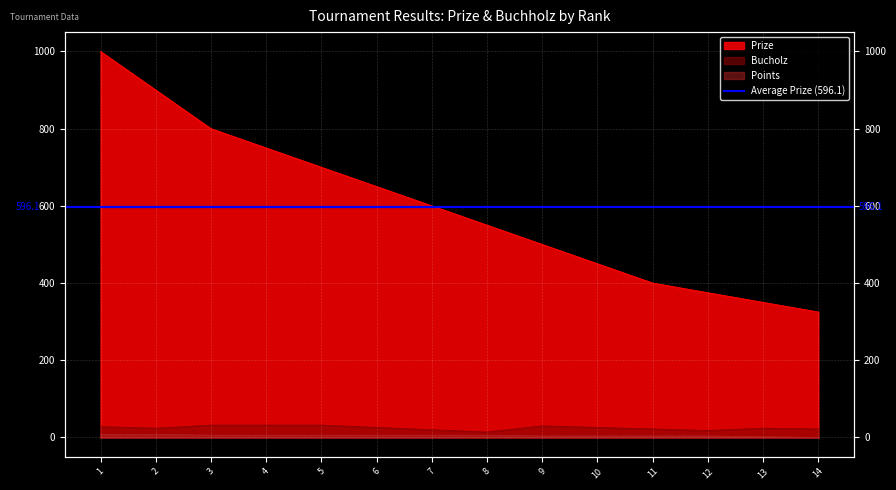

At which label is Points closest to 4?

9